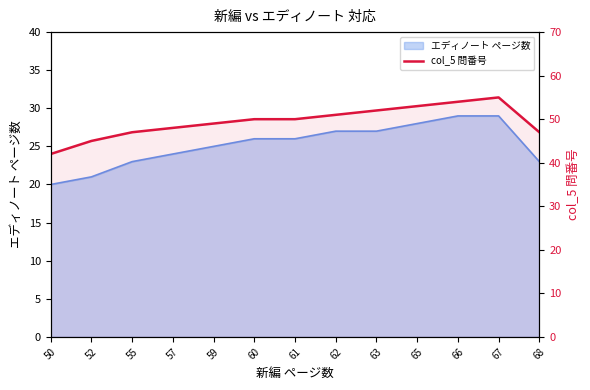

What is the sum of all values?

643